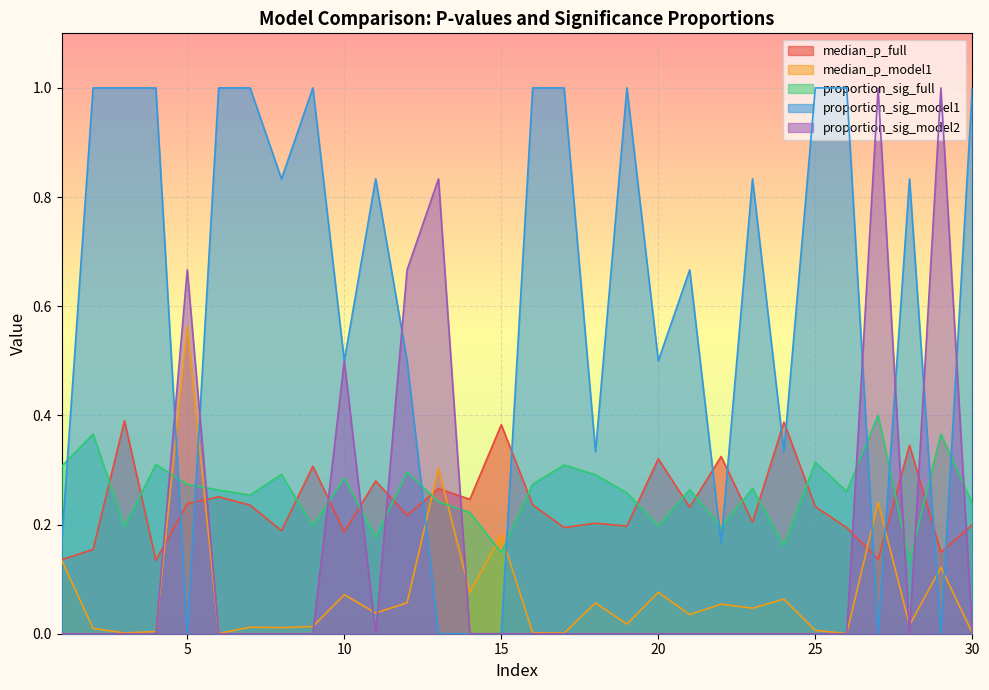

Which series has the largest range (max minus min)?

proportion_sig_model1